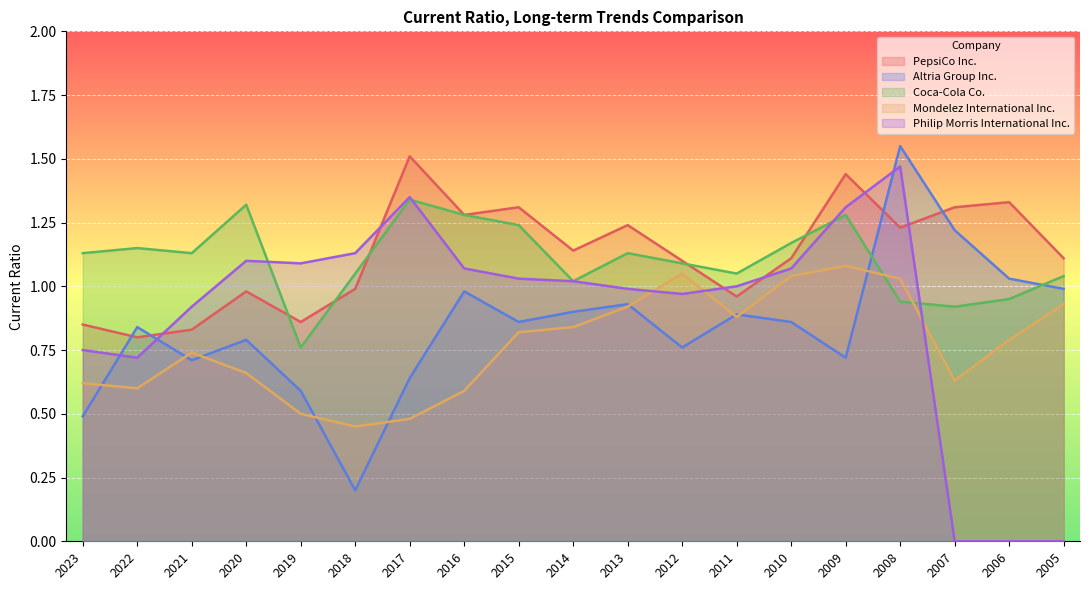

What is the difference between the highest and lowest values at 2019?

0.6